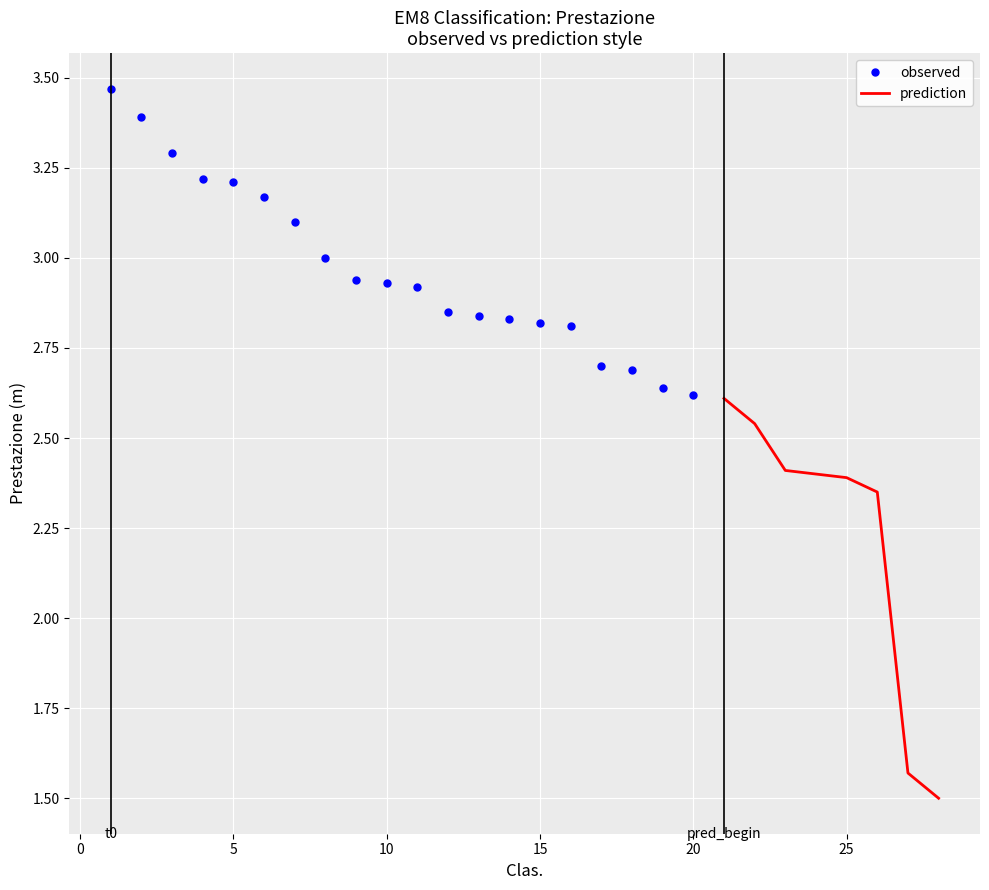

Reading right to left, what are all the values shown in this chart?

28=1.5	27=1.6	26=2.4	25=2.4	24=2.4	23=2.4	22=2.5	21=2.6	20=2.6	19=2.6	18=2.7	17=2.7	16=2.8	15=2.8	14=2.8	13=2.8	12=2.9	11=2.9	10=2.9	9=2.9	8=3.0	7=3.1	6=3.2	5=3.2	4=3.2	3=3.3	2=3.4	1=3.5